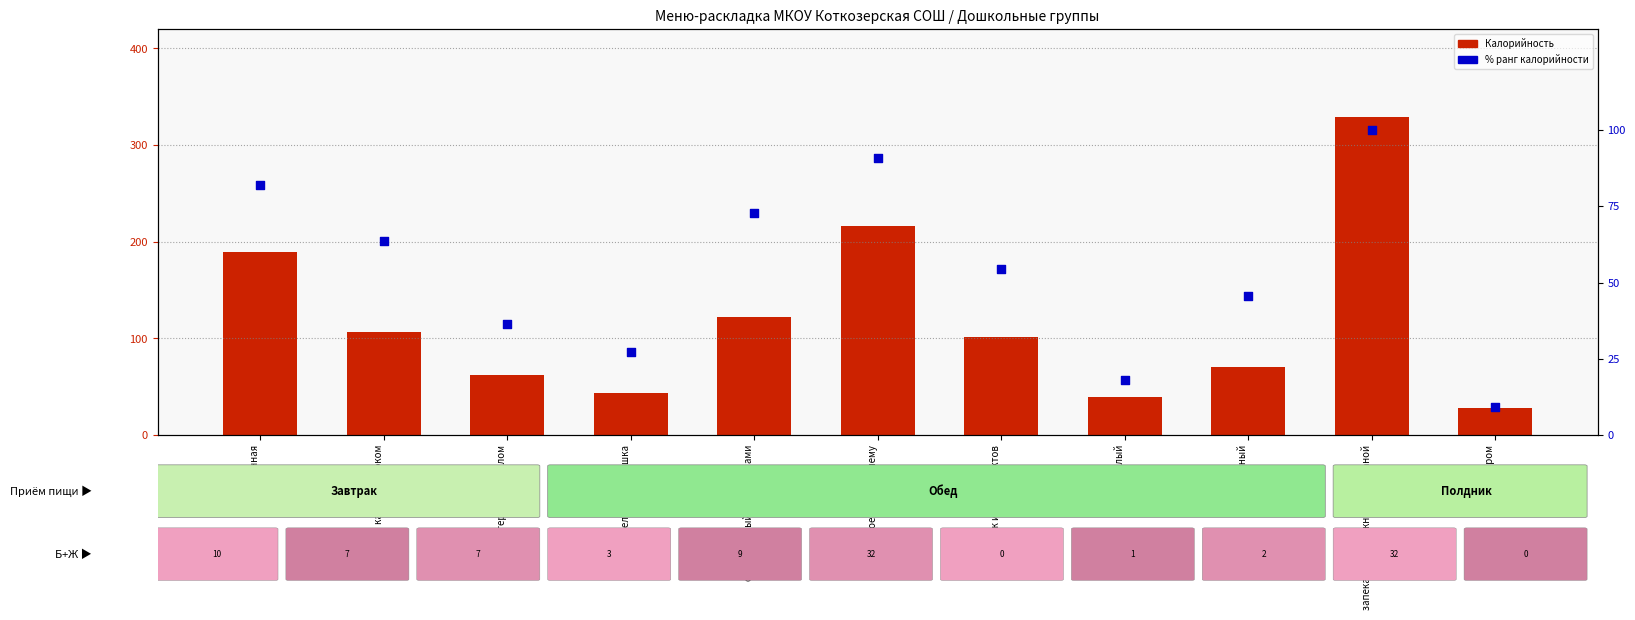

Which series reaches the maximum Y coordinate?

Калорийность